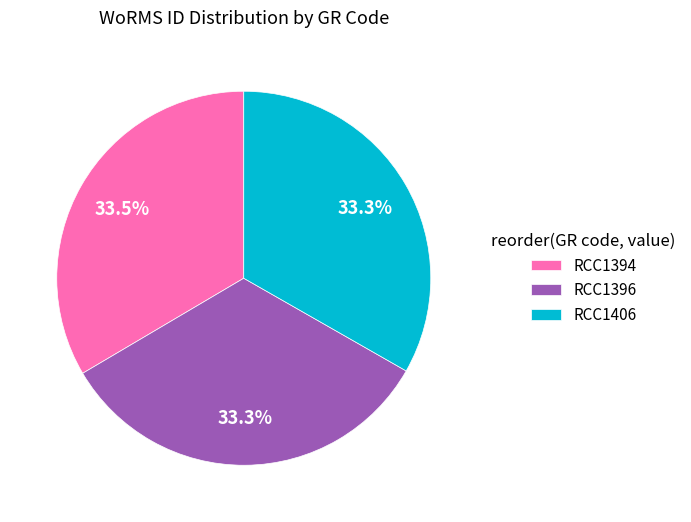

What is the ratio of the value at RCC1406 to the value at RCC1396?

1.0